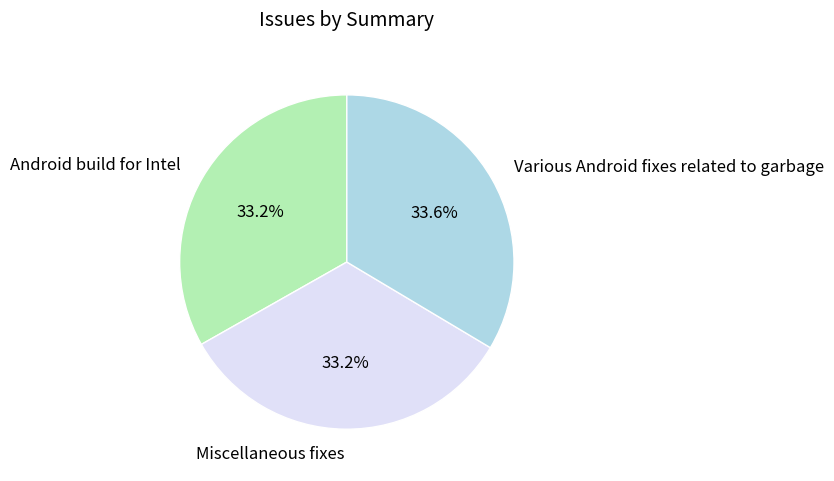

Does Miscellaneous fixes account for over 50% of the chart?

No